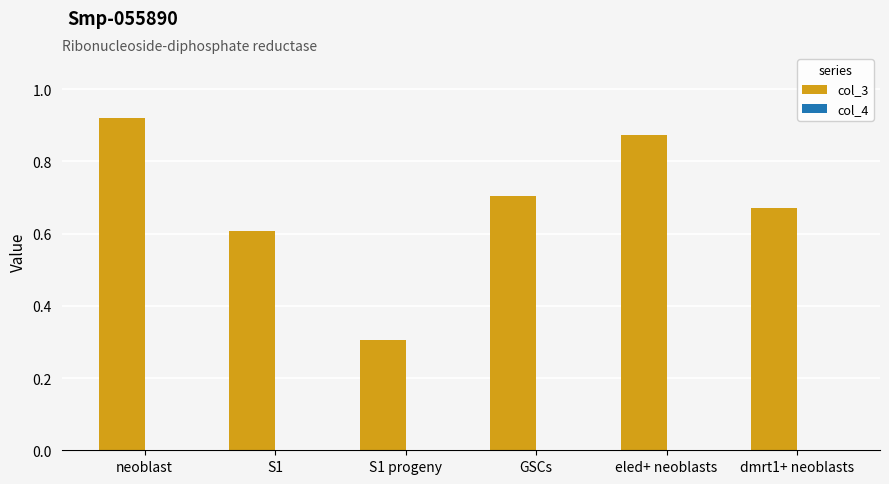

What is the sum of all col_3 values?

4.1